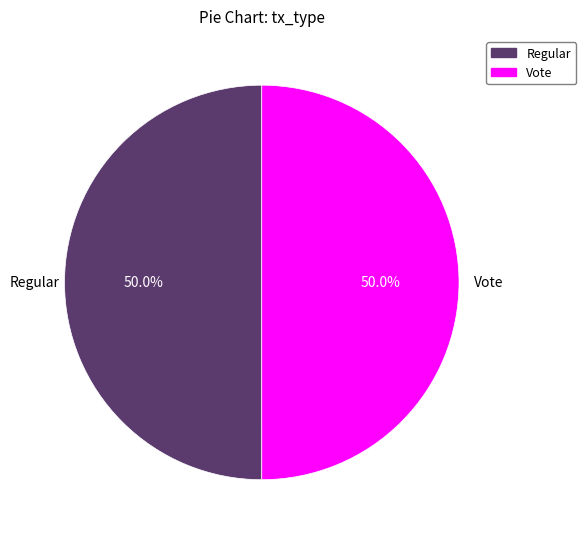

Combined, do Vote and Regular account for over 50%?

Yes